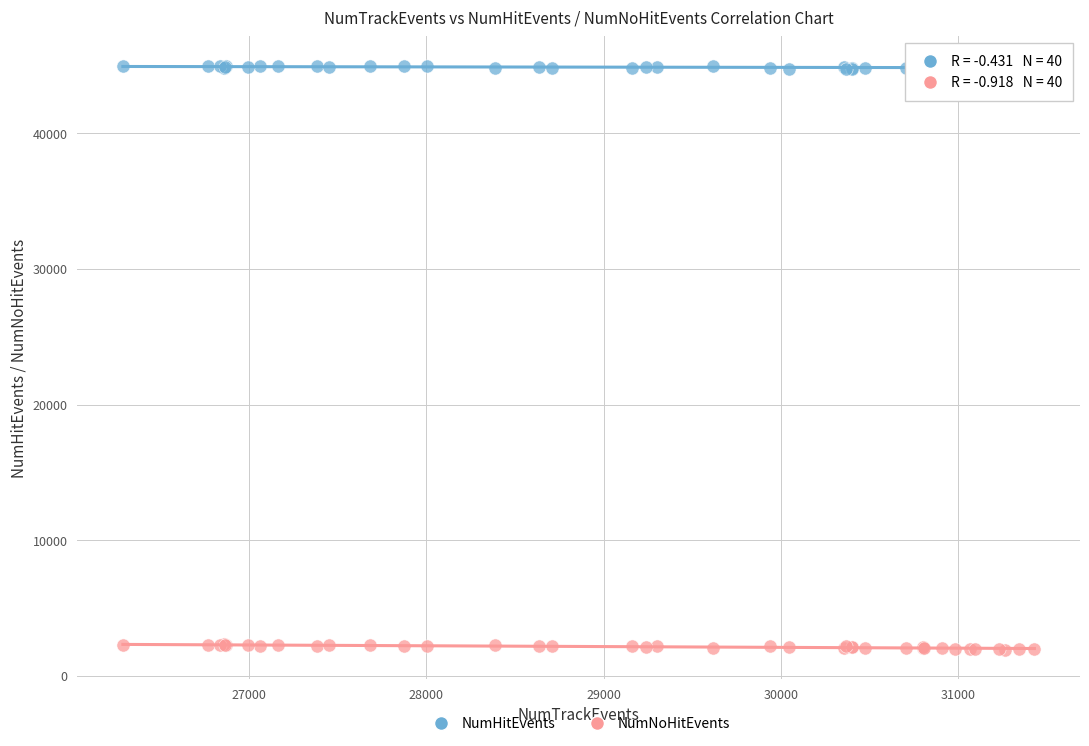

Which series reaches the minimum Y coordinate?

NumNoHitEvents